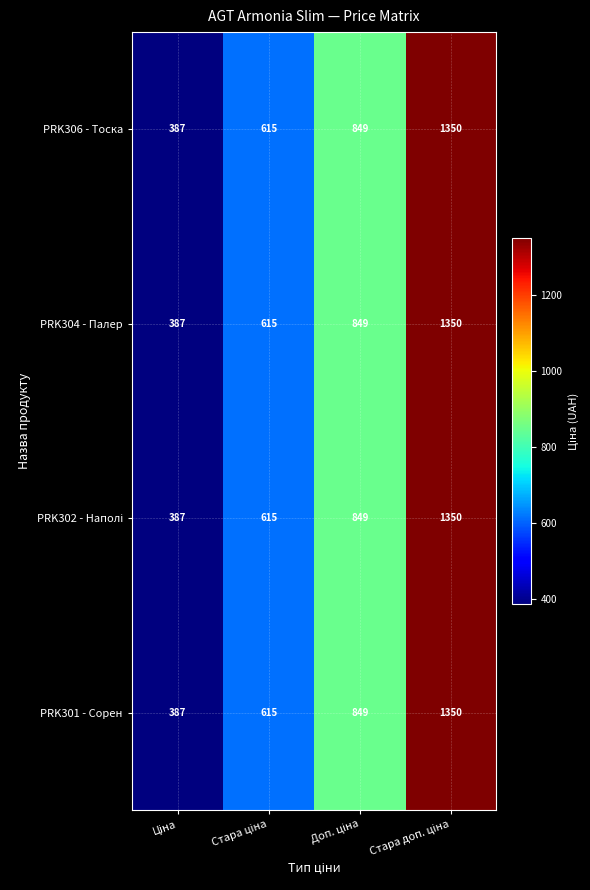

What is the minimum value shown in the chart?

387